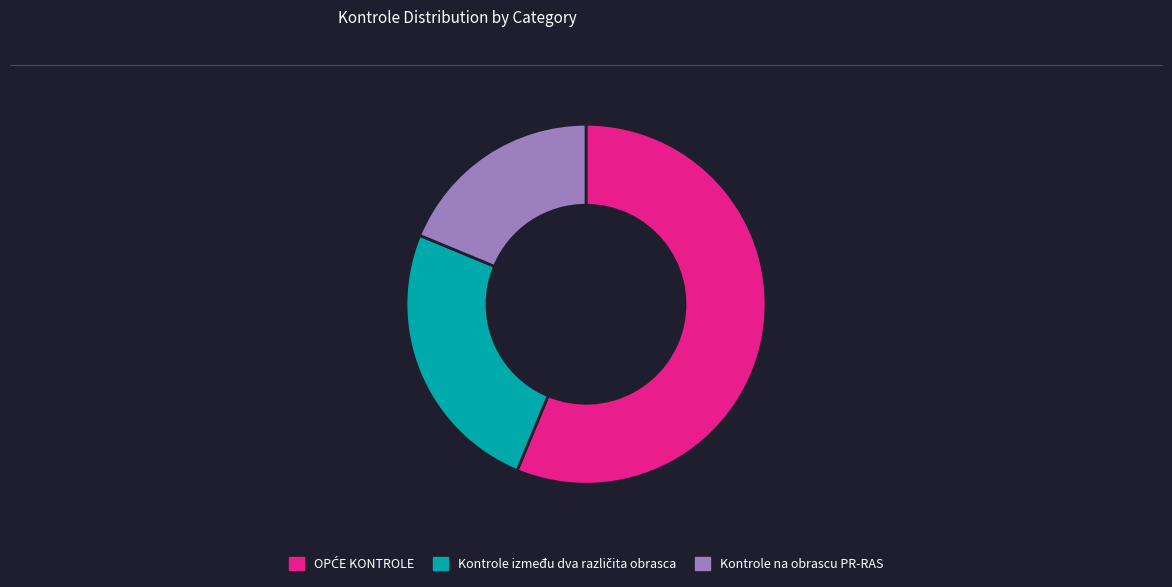

How many segments does this pie chart have?

3